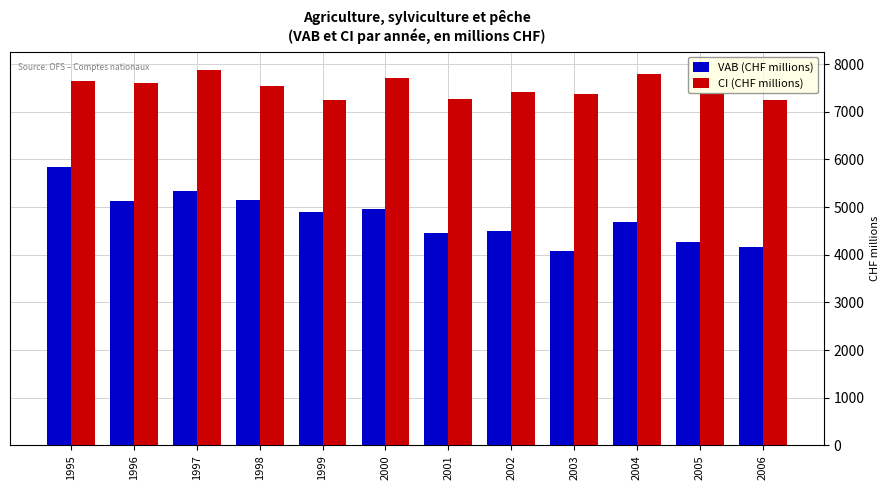

What is the greatest value displayed?

7867.7